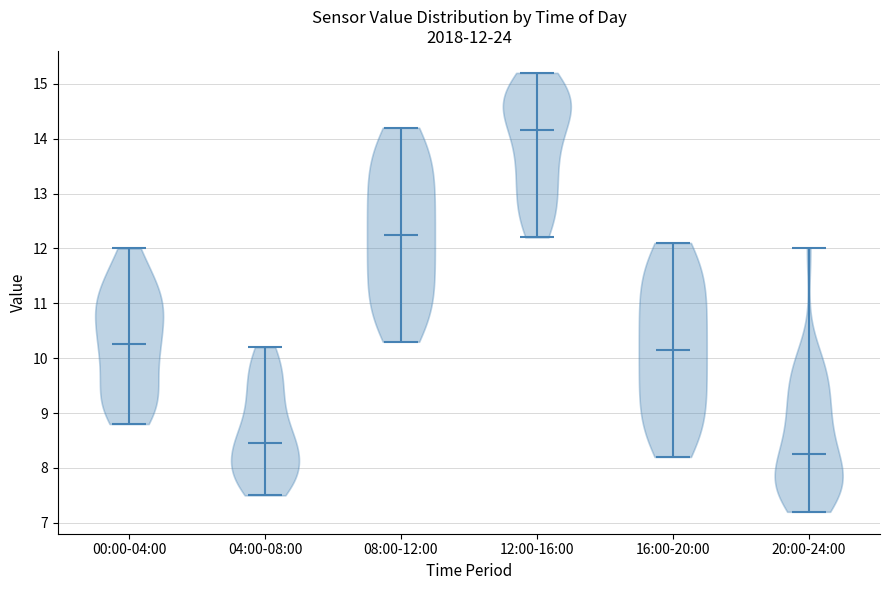

Which violin has the highest median line?

12:00-16:00